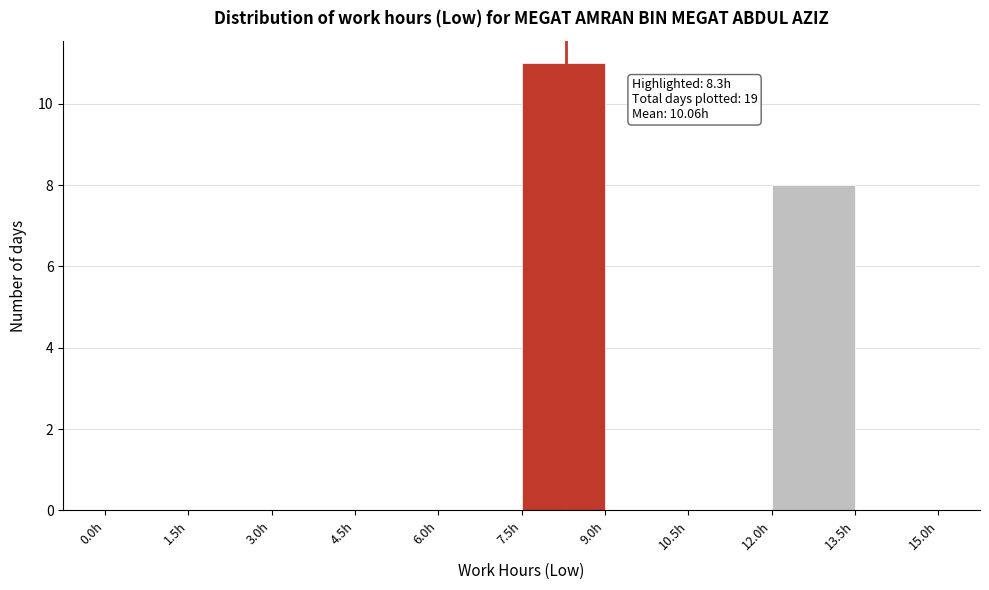

Which range on the x-axis has the tallest bar?

7.5 to 9.0